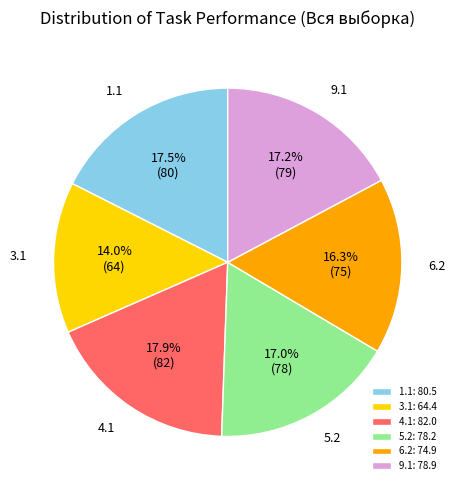

Is the sum of 1.1: 80.5 and 9.1: 78.9 greater than half?

No